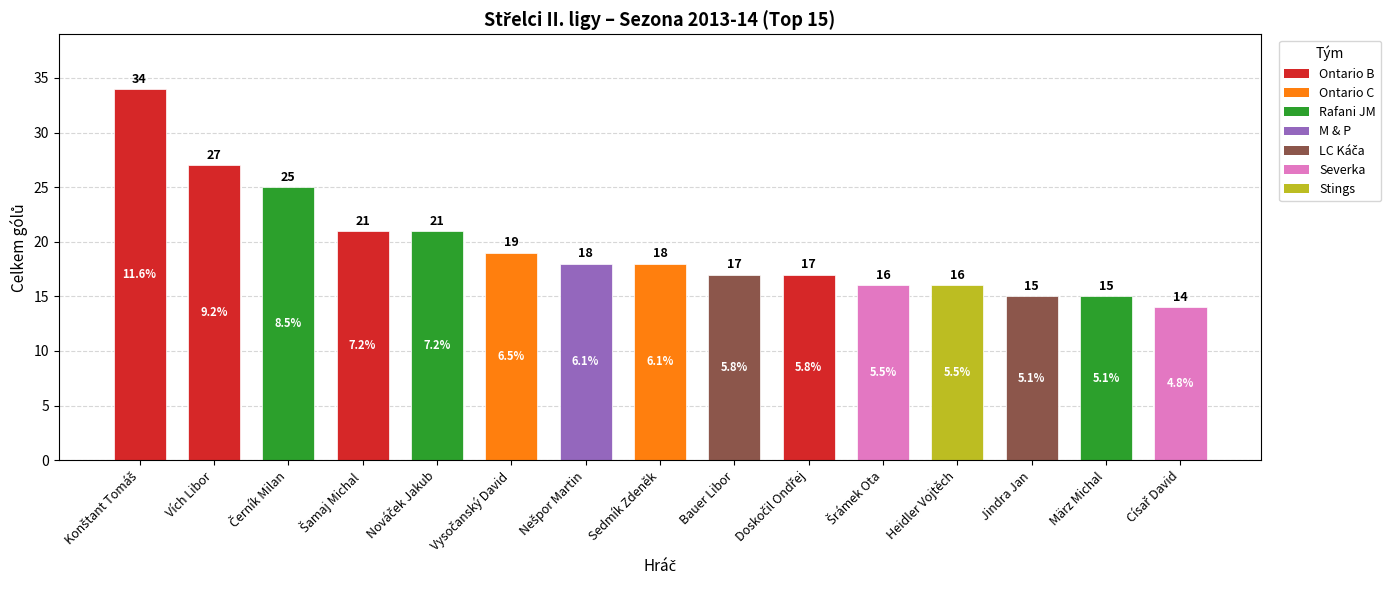

What is the smallest value displayed?

14